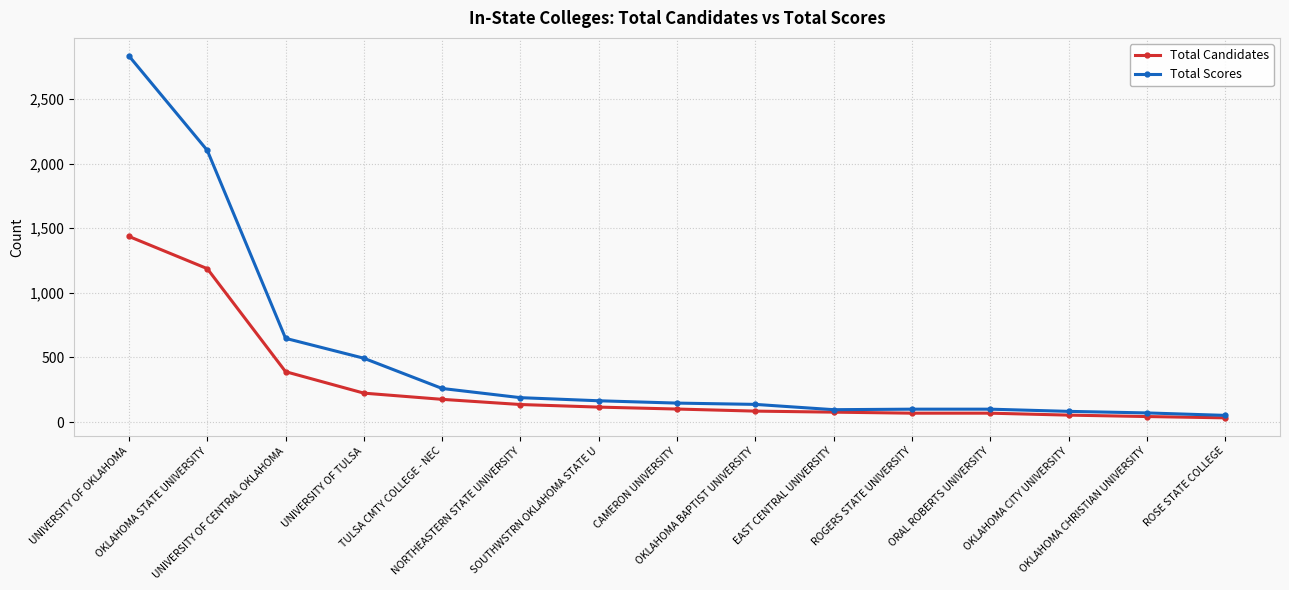

Which series has the widest spread of values?

Total Scores